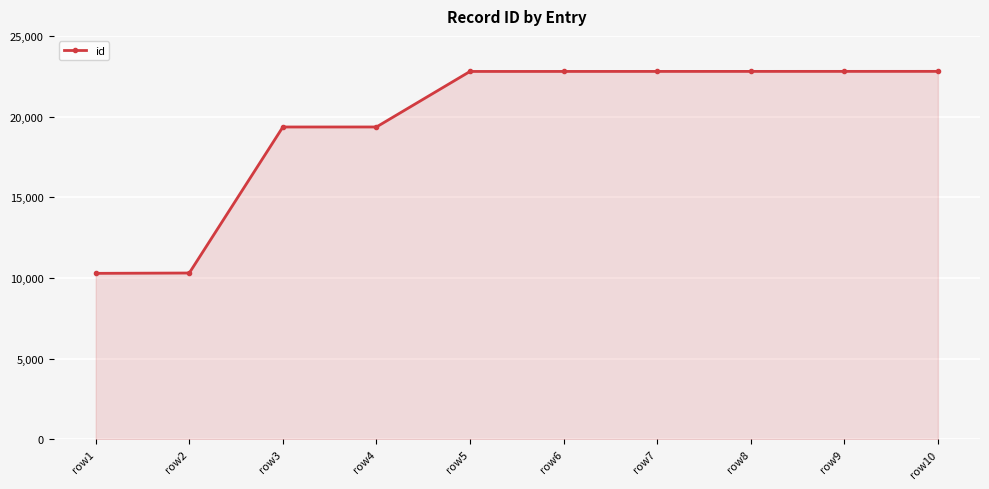

What is the smallest value displayed?

10292